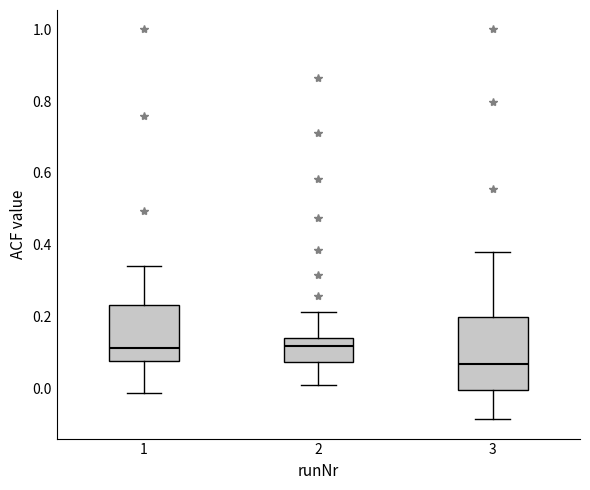

Reading left to right, transcribe this box plot: for each box, give where its median line is, the range the box spans, and where its two whiskers end, as read against the y-axis. The values are not printed on the chart, so give them approximately, as read against the axis.

1: median 0.12, box 0.08 to 0.24, whiskers -0.02 to 0.34
2: median 0.12, box 0.08 to 0.14, whiskers 0.02 to 0.22
3: median 0.06, box 0.00 to 0.20, whiskers -0.08 to 0.38